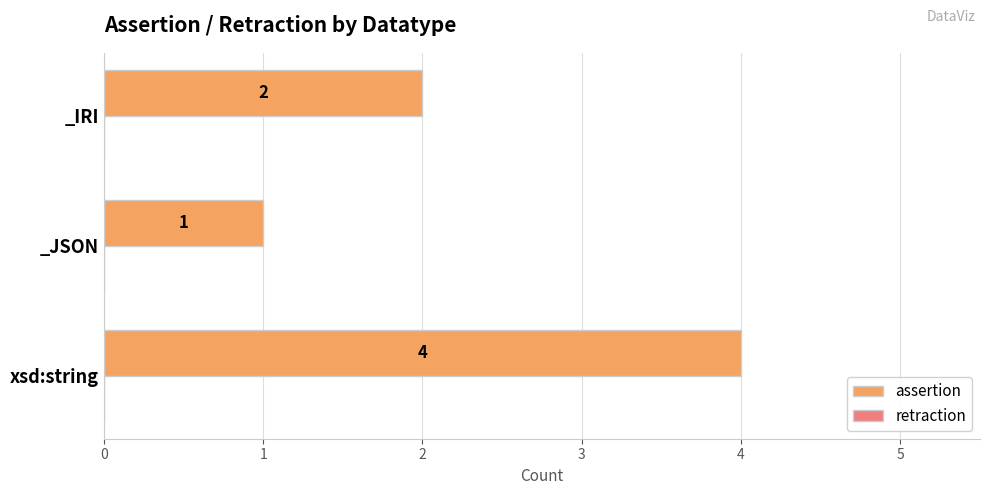

How many values are between 1 and 4?

3